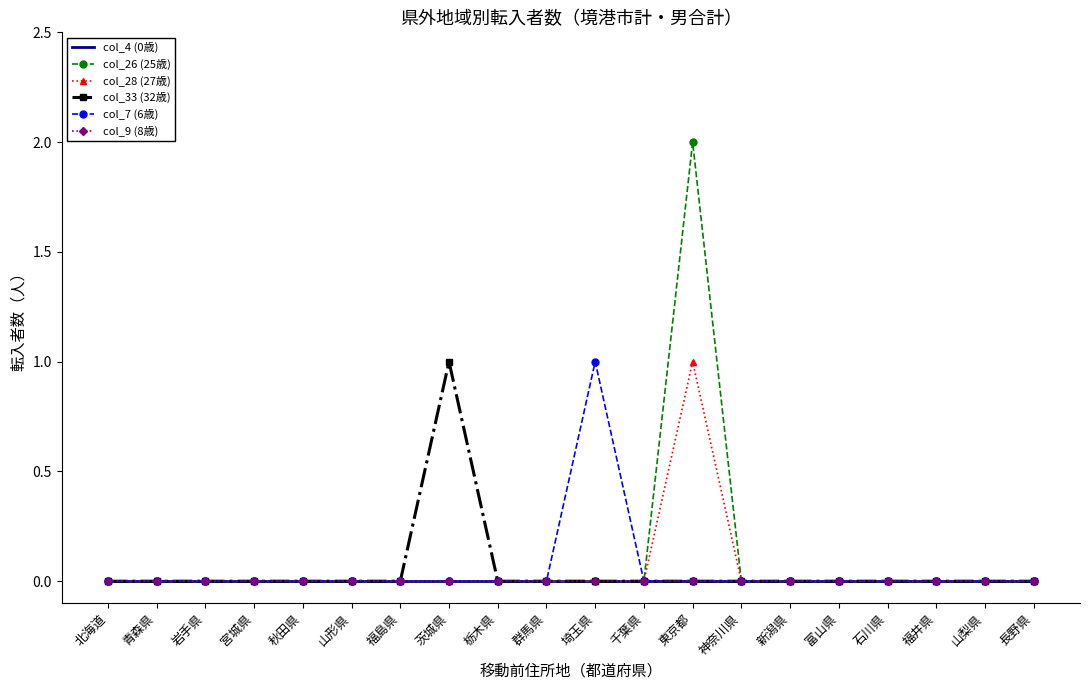

True or false: col_33 (32歳) and col_9 (8歳) cross at least once.

False